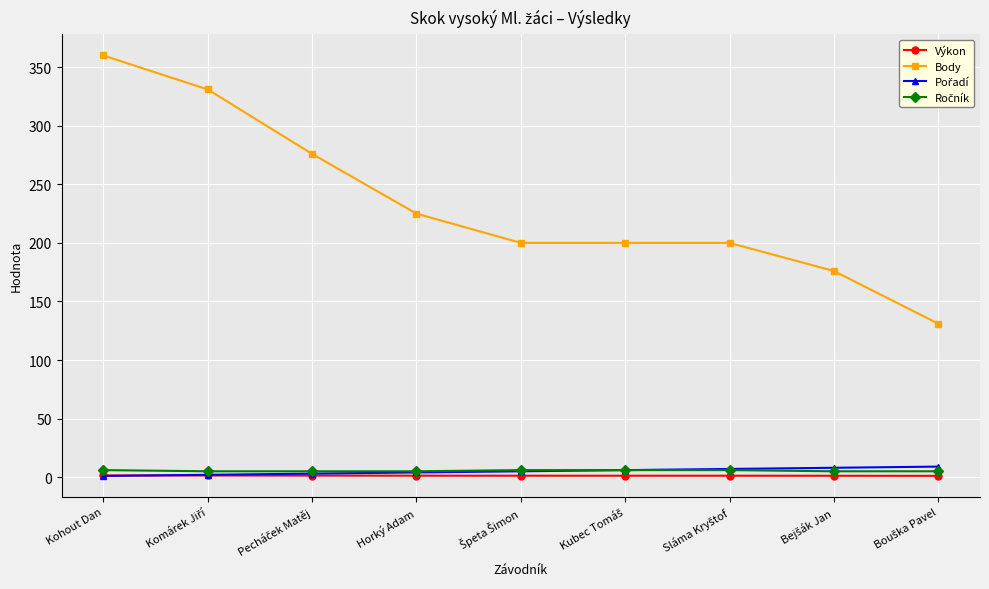

The value of Body at Kohout Dan is 360.0. True or false?

True